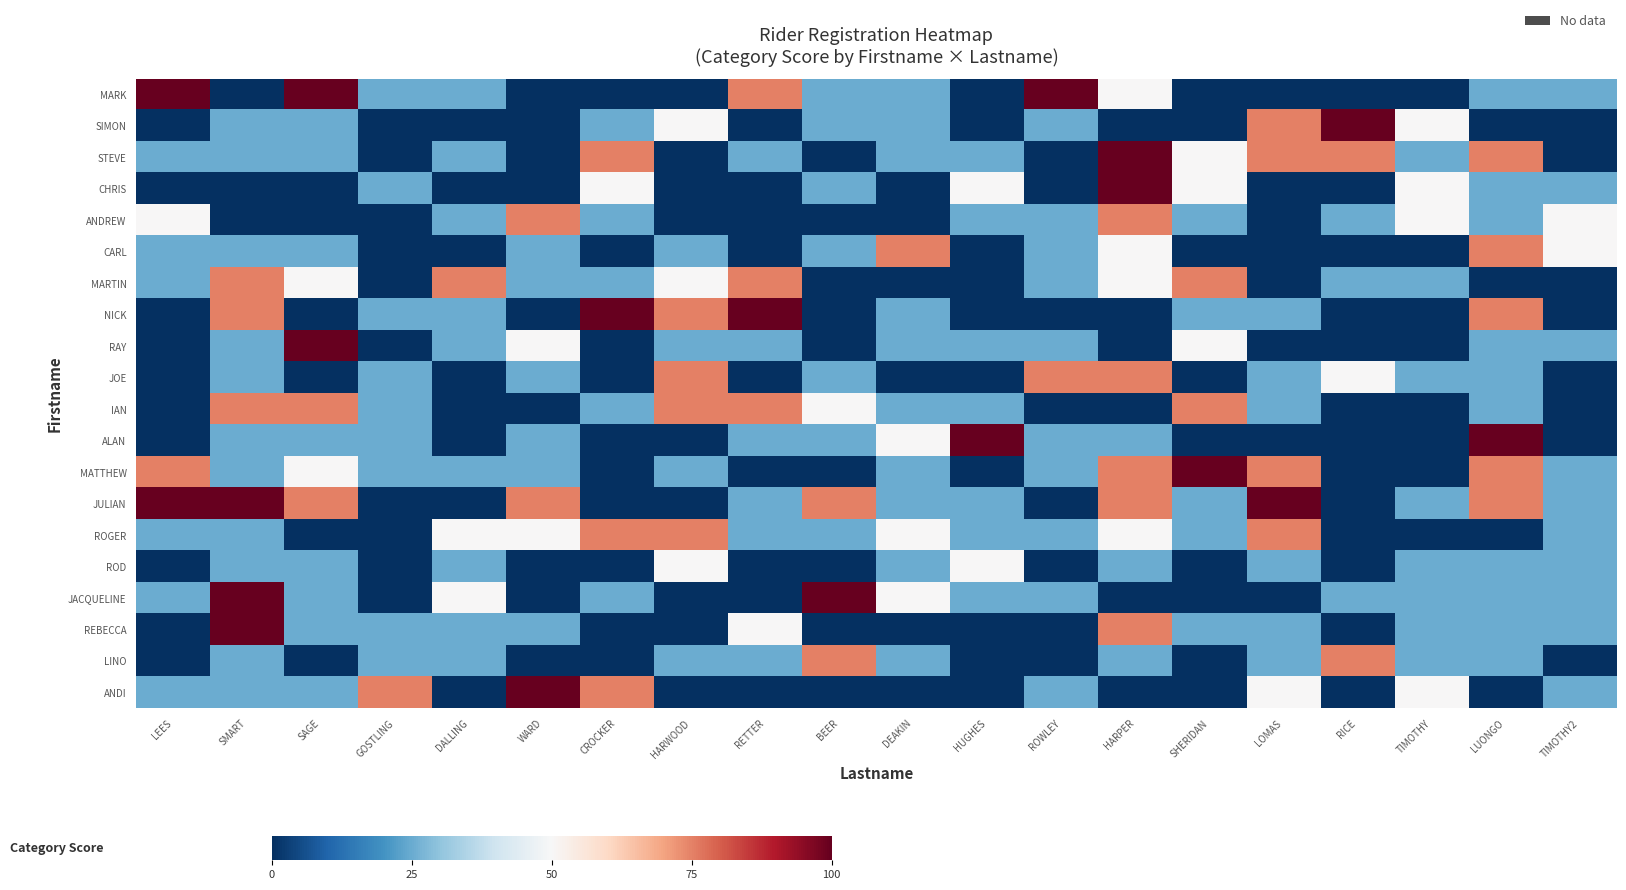

What is the total value across all series at DALLING?

400